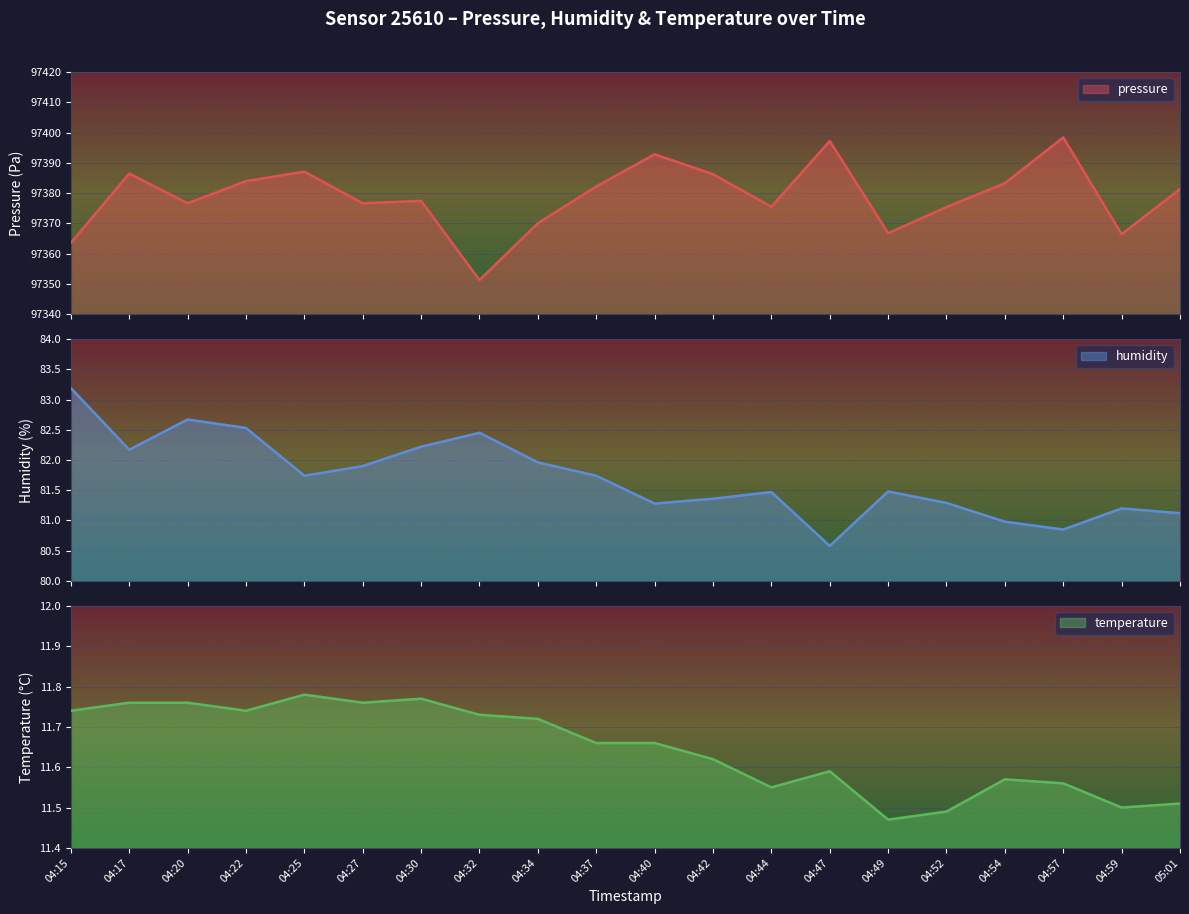

What is the label of the 19th point from the left?

04:59